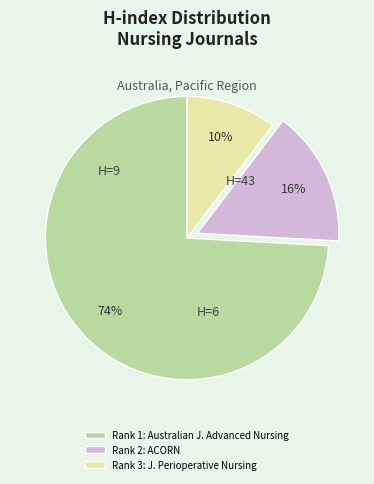

Which has a higher value, Rank 1: Australian J. Advanced Nursing or Rank 3: J. Perioperative Nursing?

Rank 1: Australian J. Advanced Nursing